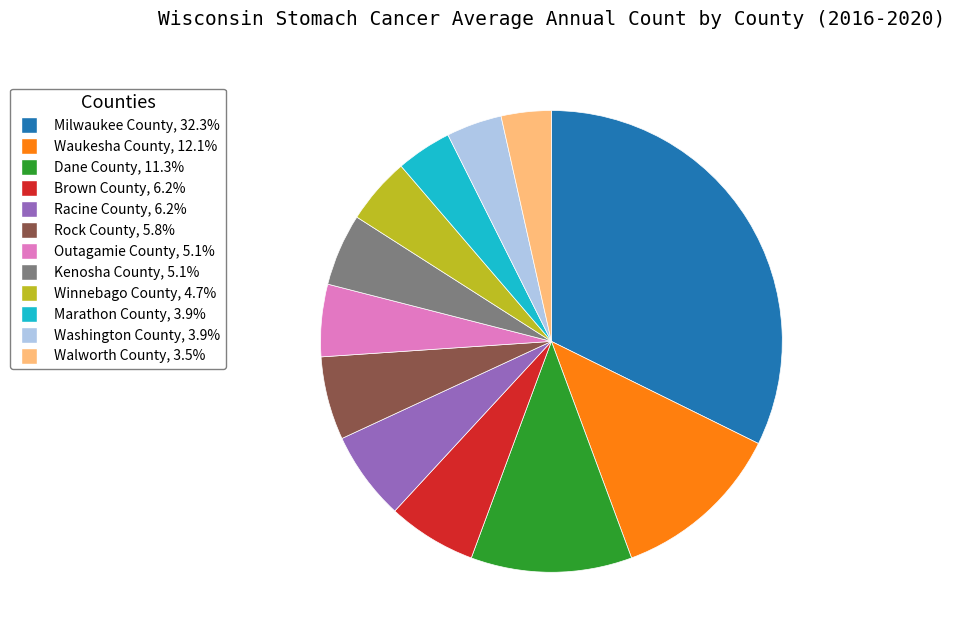

Which has a higher value, Brown County or Milwaukee County?

Milwaukee County